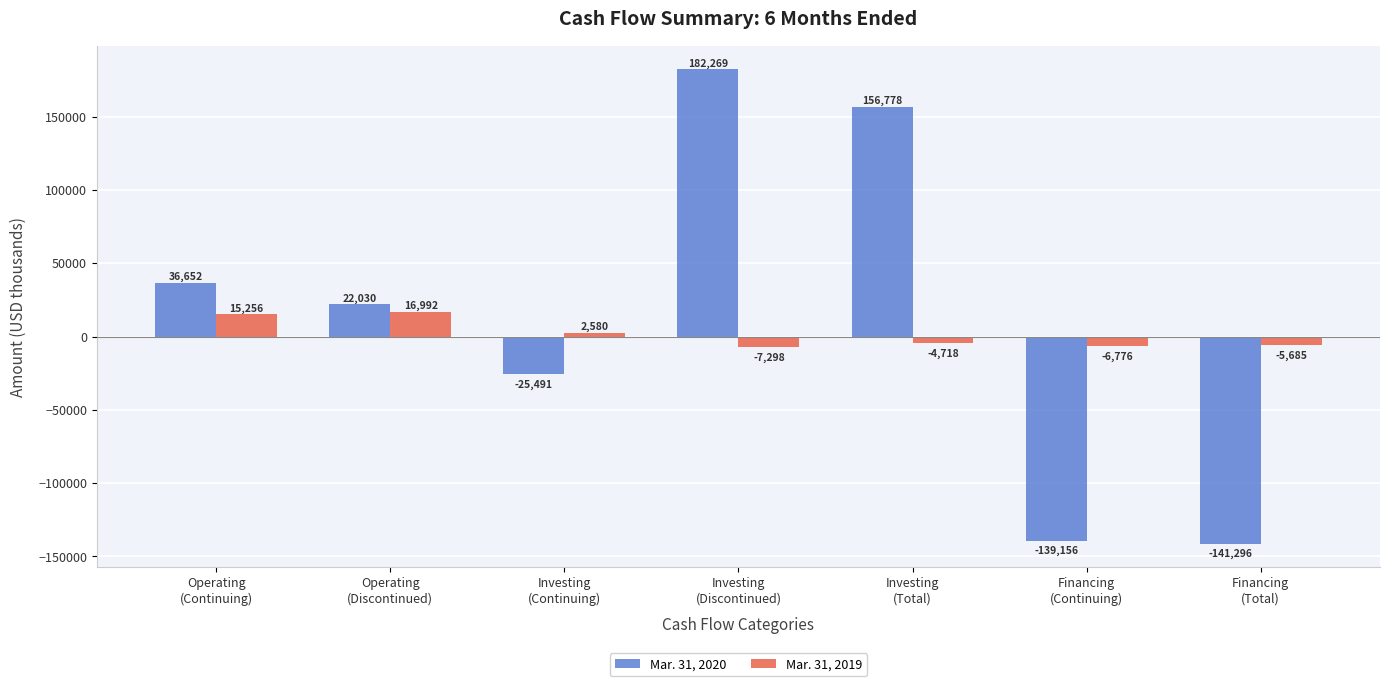

What is the highest value of the Mar. 31, 2019 series?

16992